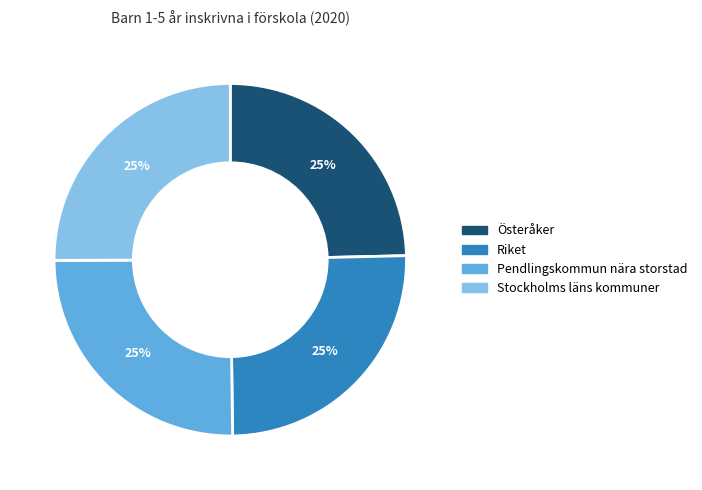

To the nearest percent, what is the average slice percentage?

25%